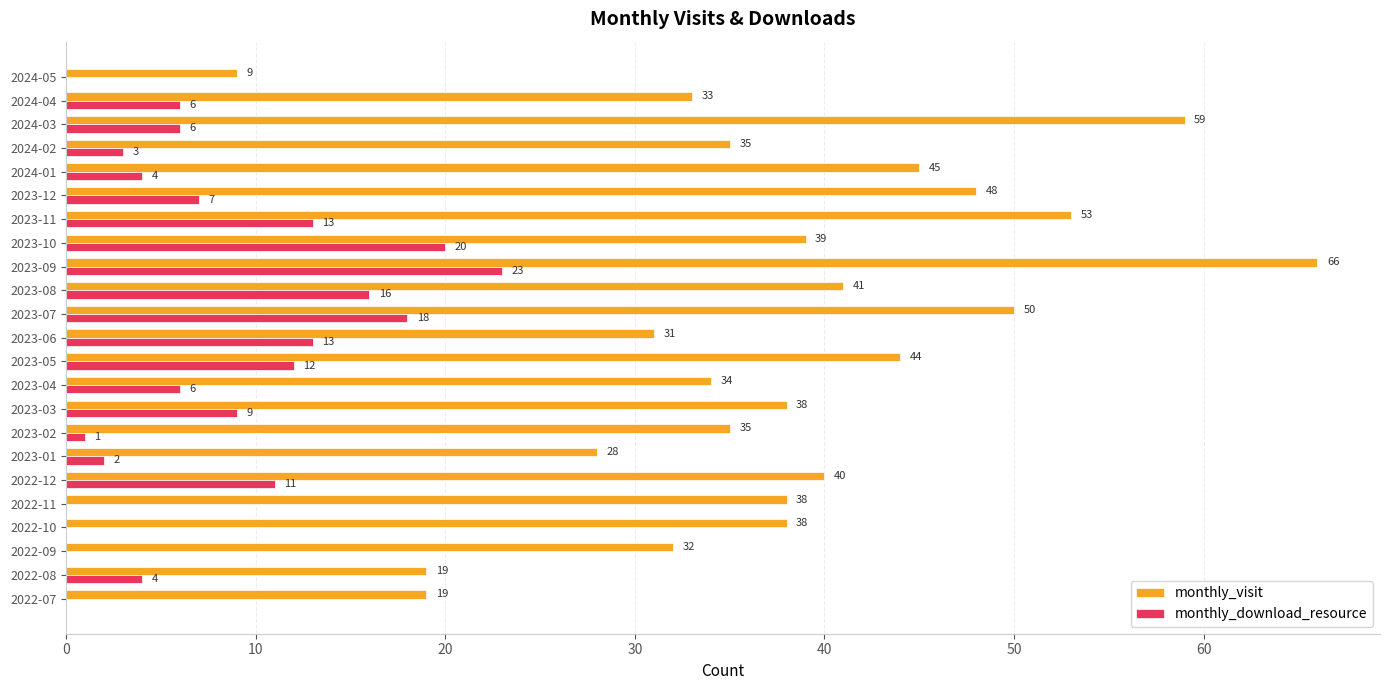

What is the approximate value of monthly_download_resource at 2023-09?

23